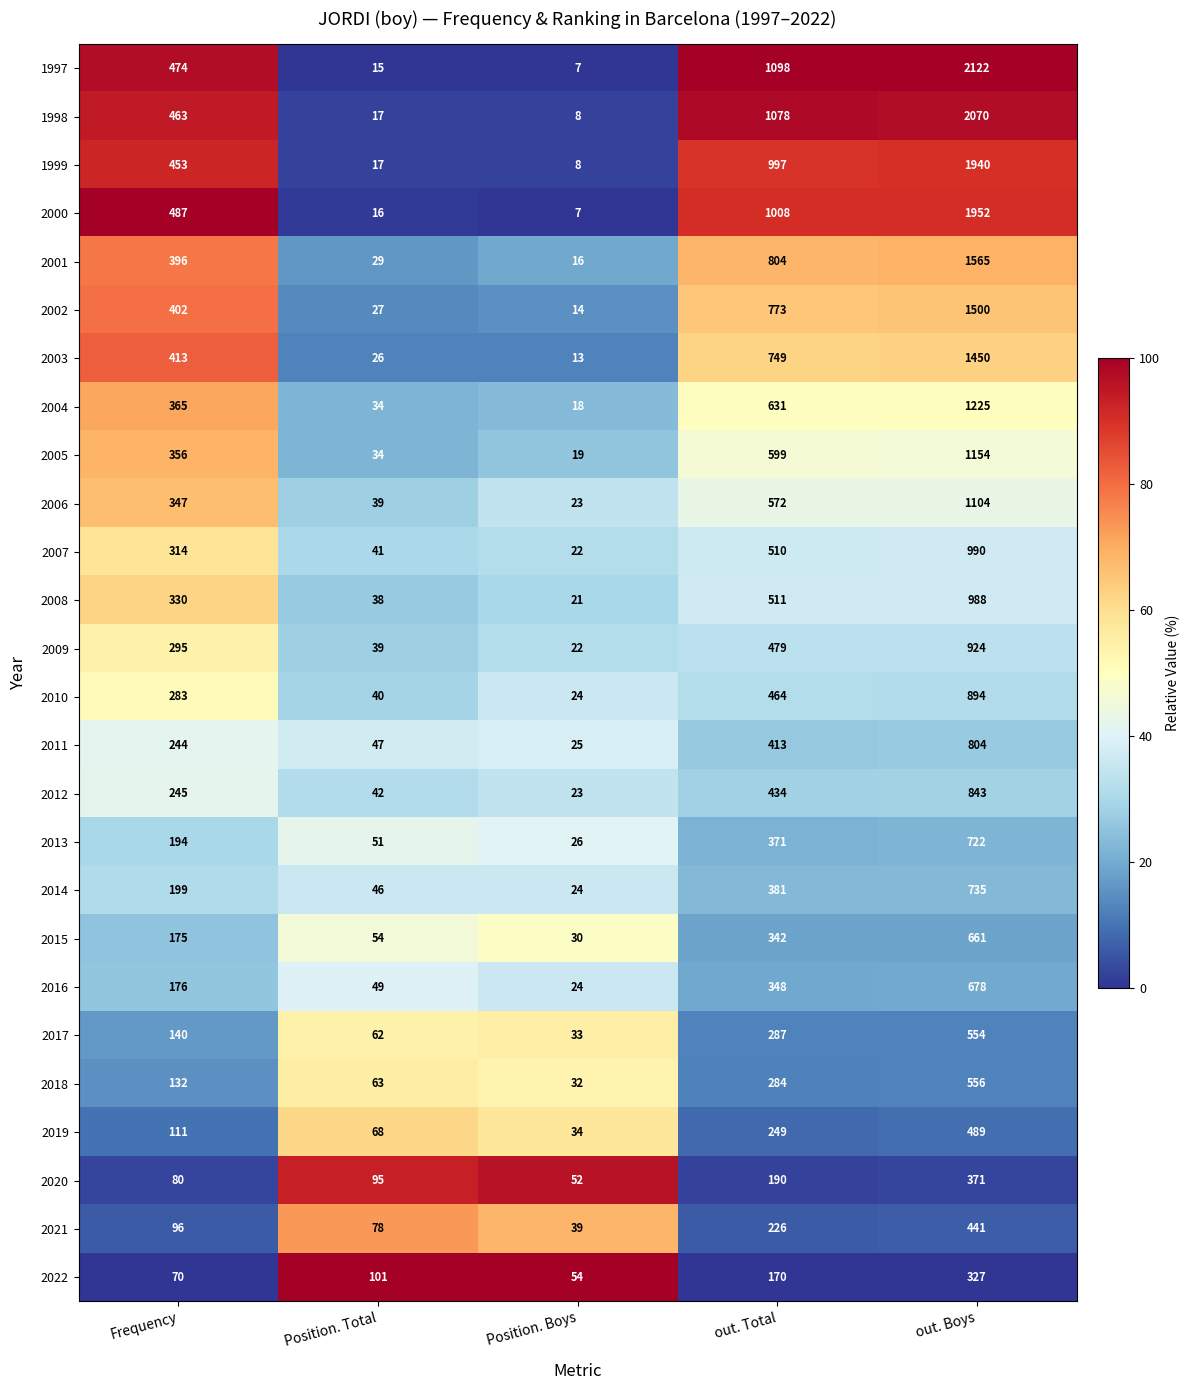

Where is 2003 nearest to the value 731?

out. Total